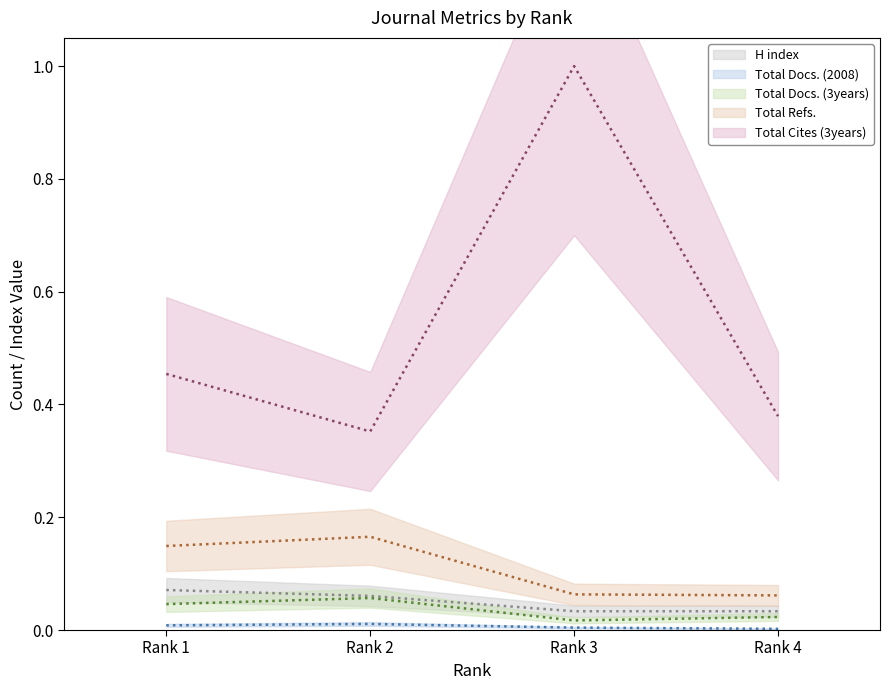

At which category is the sum across all series the highest?

Rank 3